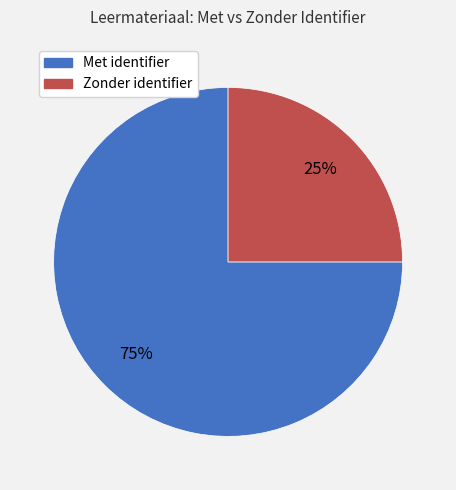

To the nearest percent, what is the difference between the largest and smallest slice percentages?

50%